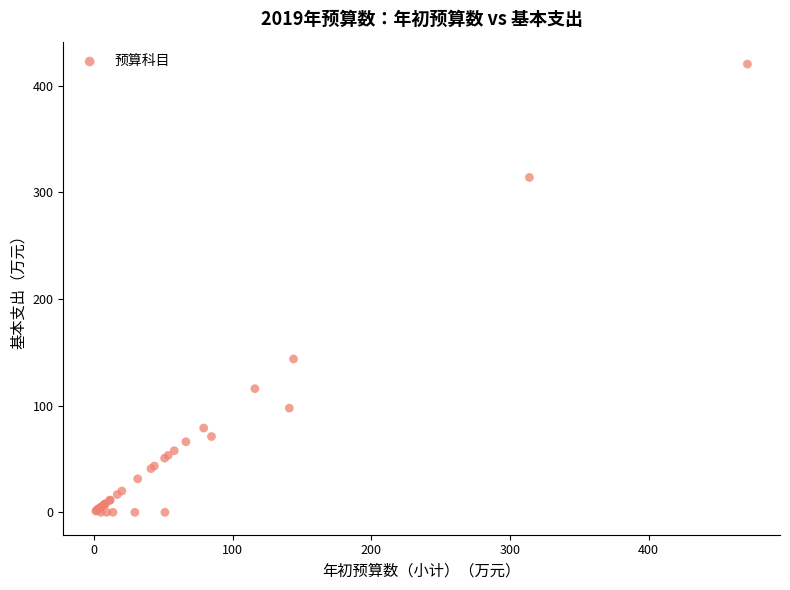

What Y value in the scatter plot is closest to 210?

143.8